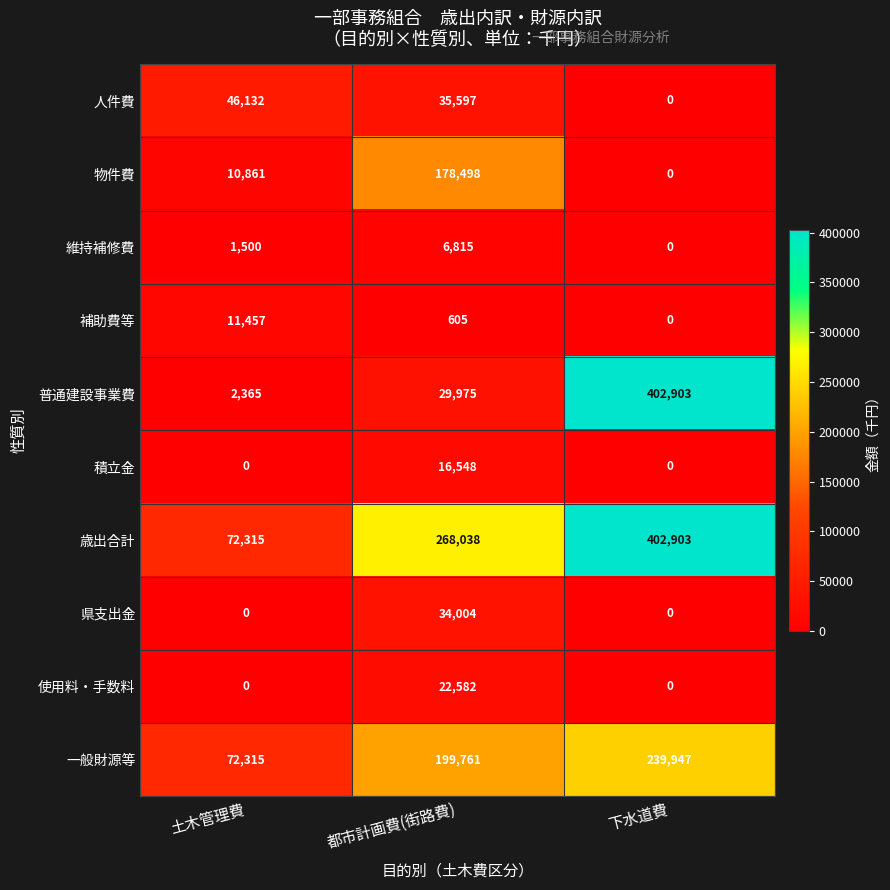

At which category is the sum across all series the highest?

下水道費